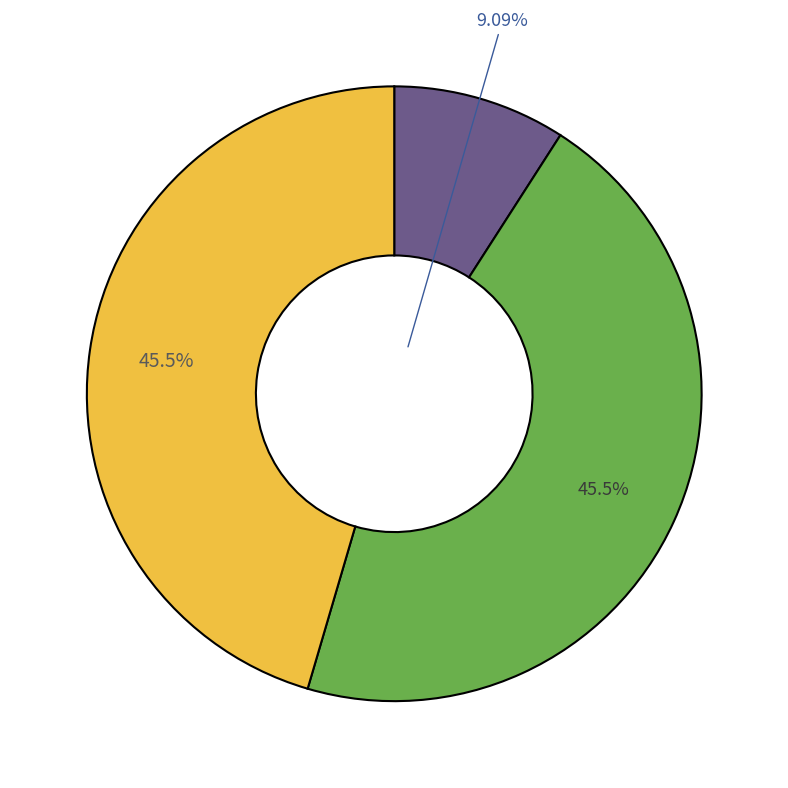

To the nearest percent, what is the difference between the largest and smallest slice percentages?

36%